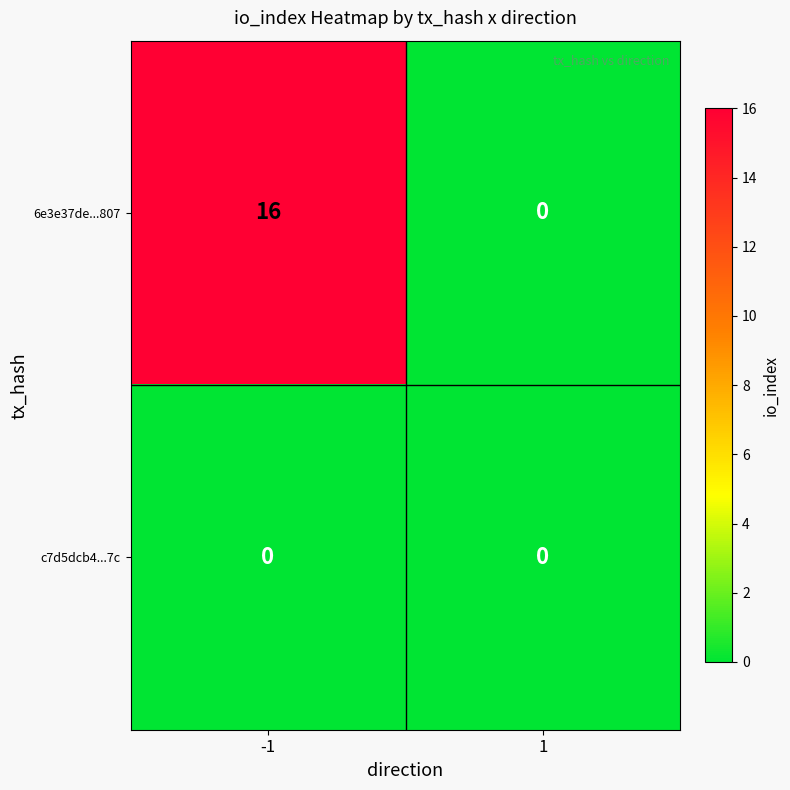

List the series in order of their overall mean, lowest first.

c7d5dcb4...7c, 6e3e37de...807